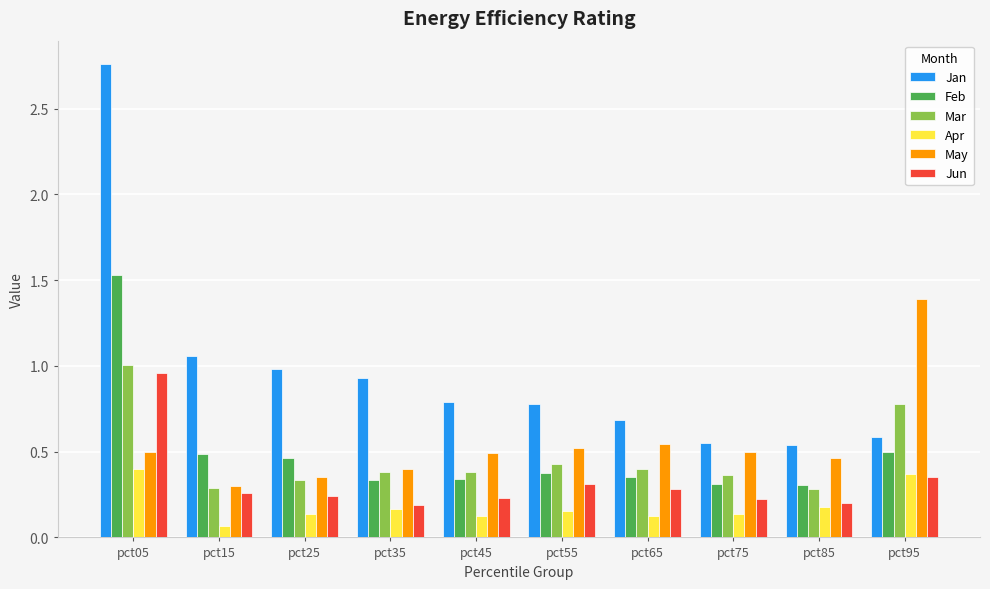

At which label does Jun reach its peak?

pct05